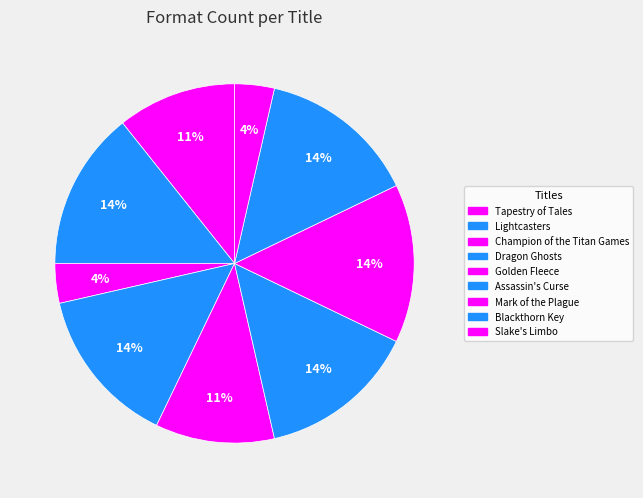

Do Golden Fleece and Lightcasters together represent more than half of the pie?

No